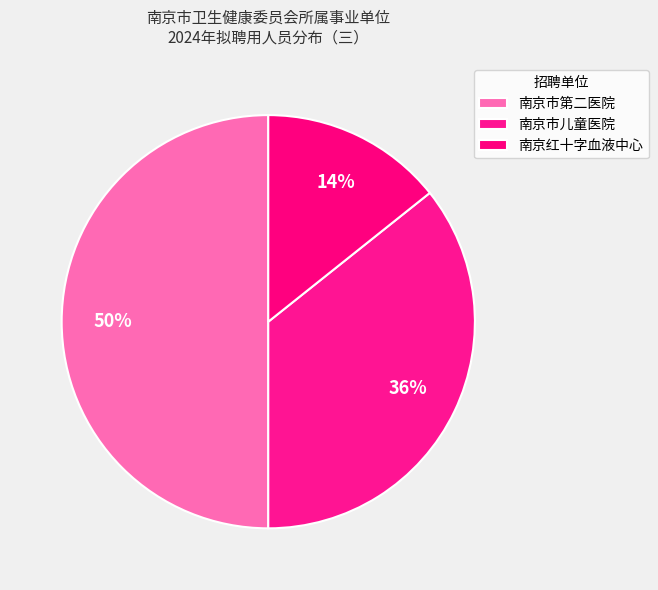

To the nearest percent, what is the average slice percentage?

33%